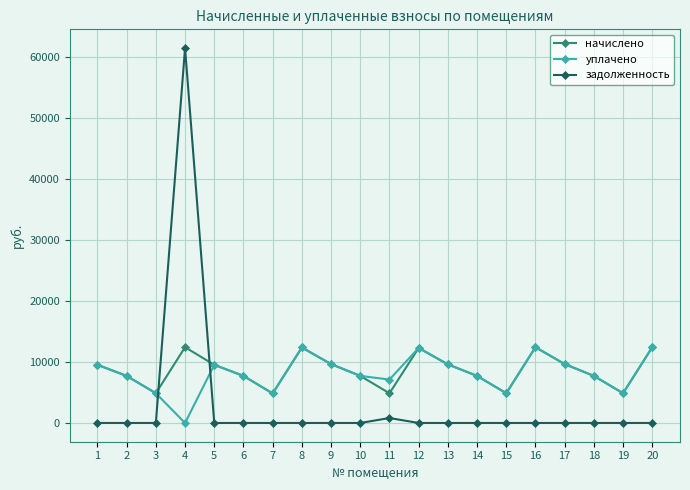

After their last crossing, which series has the higher values: задолженность or уплачено?

уплачено